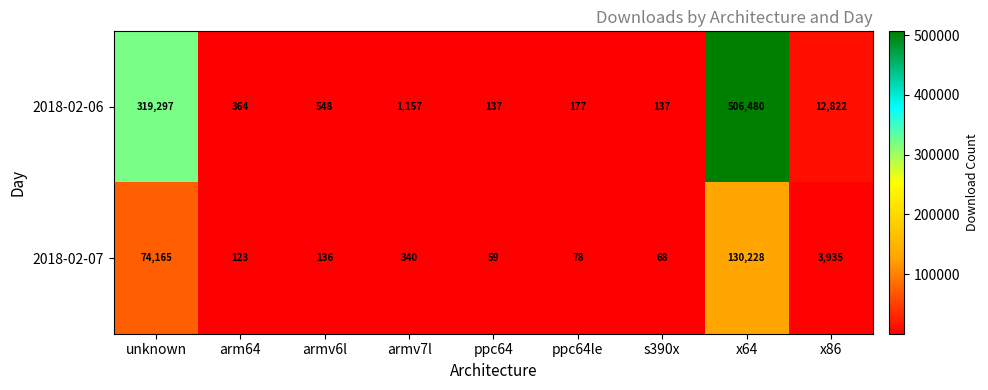

At which label is 2018-02-06 closest to 253308?

unknown